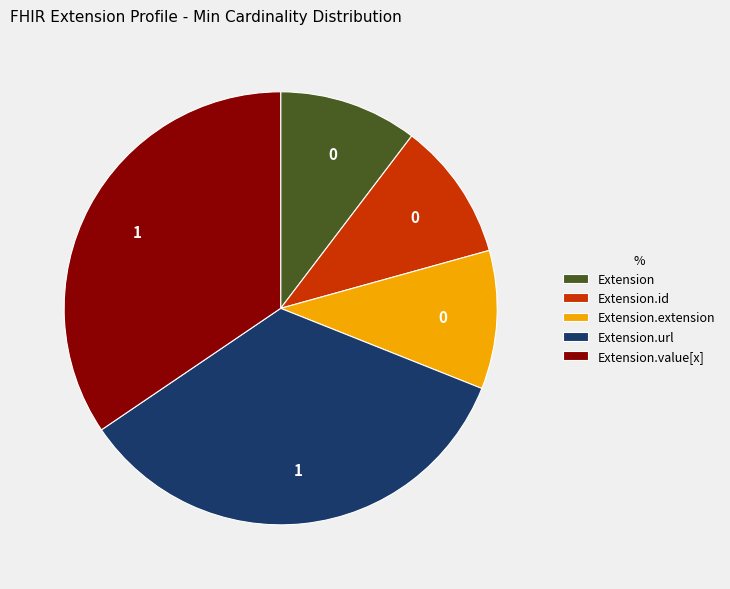

Does Extension.value[x] account for over 50% of the chart?

No